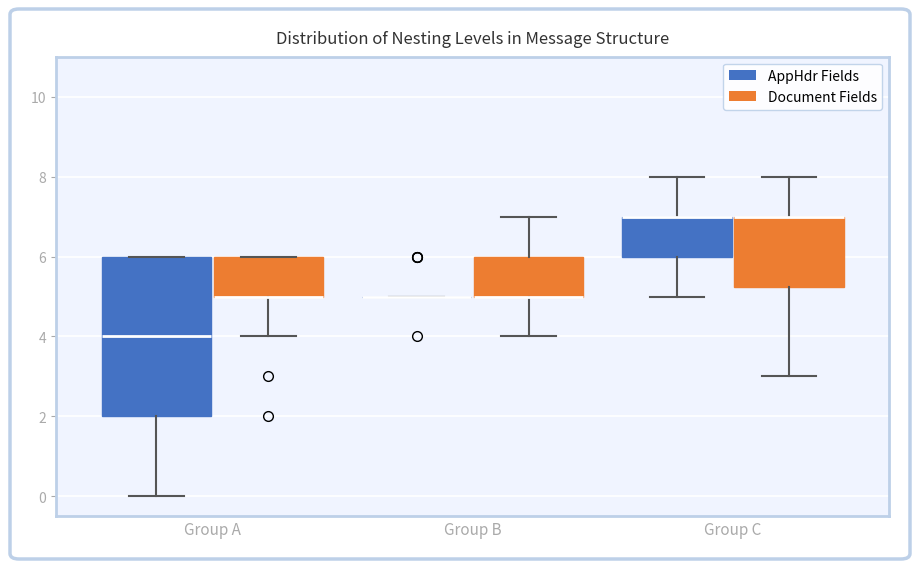

Reading left to right, read every box against the y-axis: the position of its median line, the range the box covers, and the ends of its whiskers. The values are not printed on the chart, so give them approximately, as read against the axis.

Group A (AppHdr Fields): median 4.0, box 2.0 to 6.0, whiskers 0.0 to 6.0
Group A (Document Fields): median 5.0 (drawn on the box's lower edge), box 5.0 to 6.0, whiskers 4.0 to 6.0
Group B (AppHdr Fields): box collapsed to a line at 5.0, whiskers 5.0 to 5.0
Group B (Document Fields): median 5.0 (drawn on the box's lower edge), box 5.0 to 6.0, whiskers 4.0 to 7.0
Group C (AppHdr Fields): median 7.0 (drawn on the box's upper edge), box 6.0 to 7.0, whiskers 5.0 to 8.0
Group C (Document Fields): median 7.0 (drawn on the box's upper edge), box 5.2 to 7.0, whiskers 3.0 to 8.0